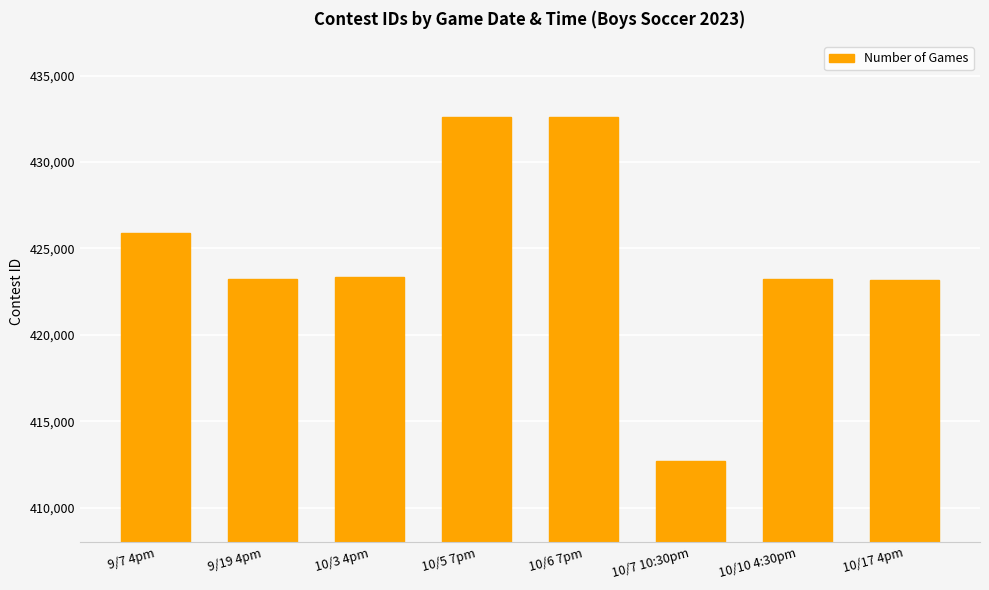

What is the difference between the maximum and minimum values?

19943